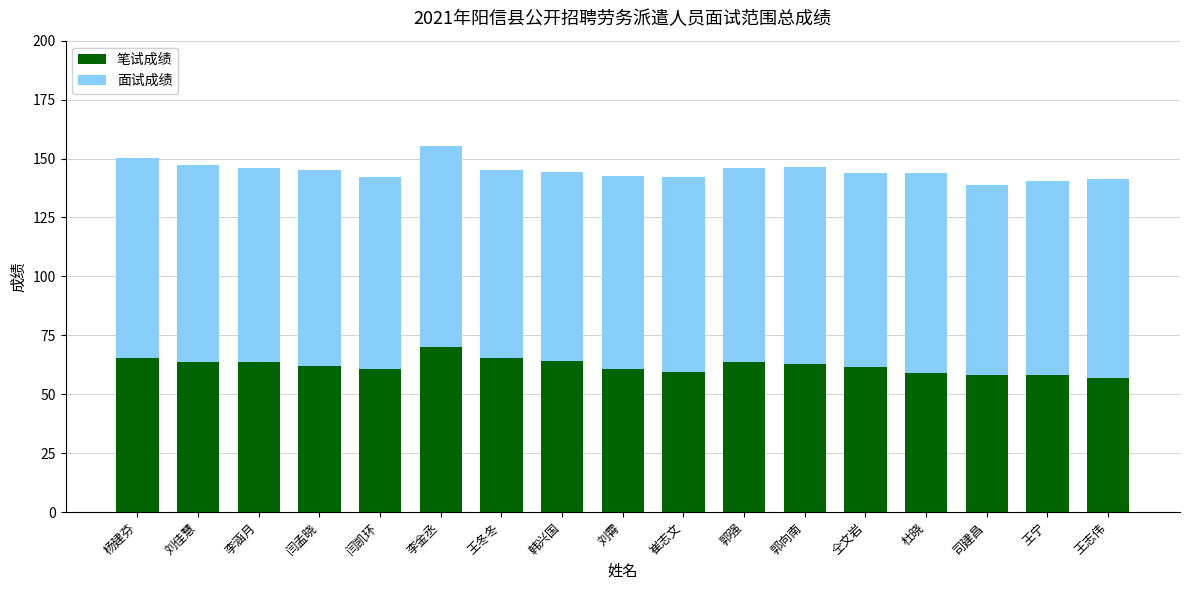

How many bars are there in total?

17